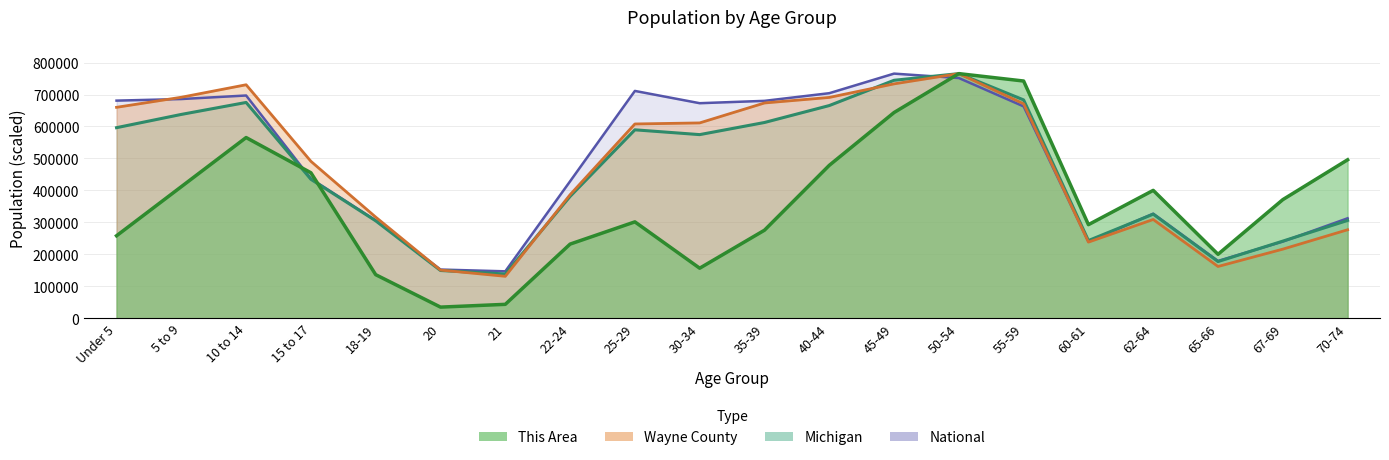

What is the lowest value of the Michigan series?

138484.0